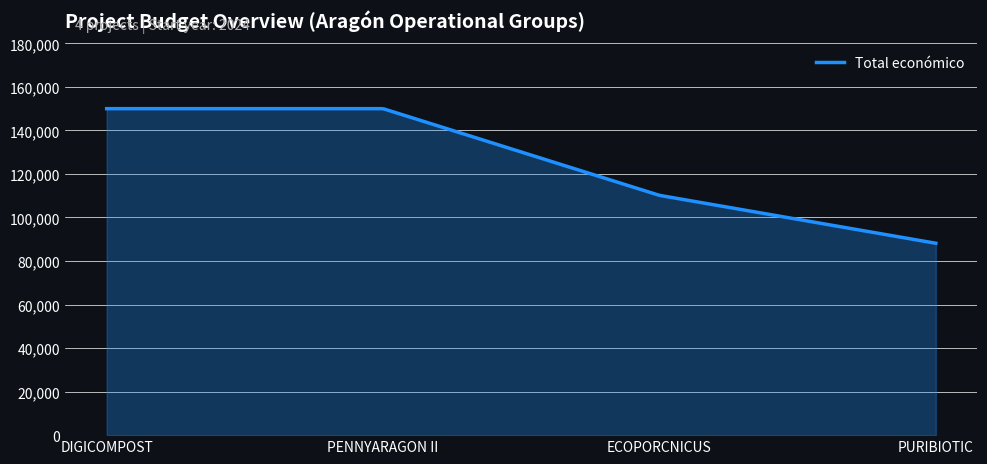

What is the difference between the maximum and minimum values?

61840.0